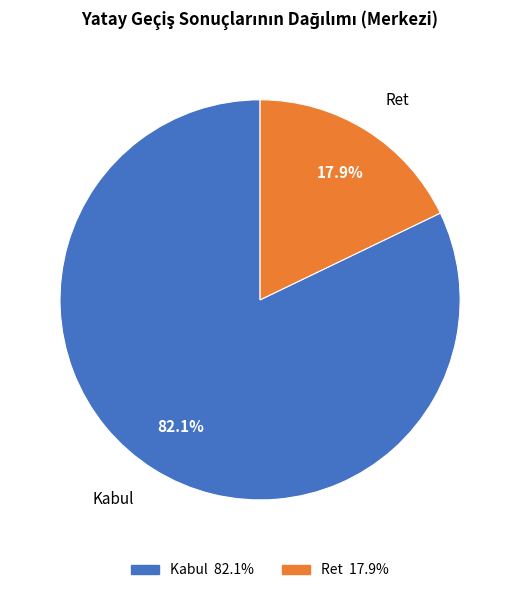

What percentage do Kabul and Ret together represent?

100.0%